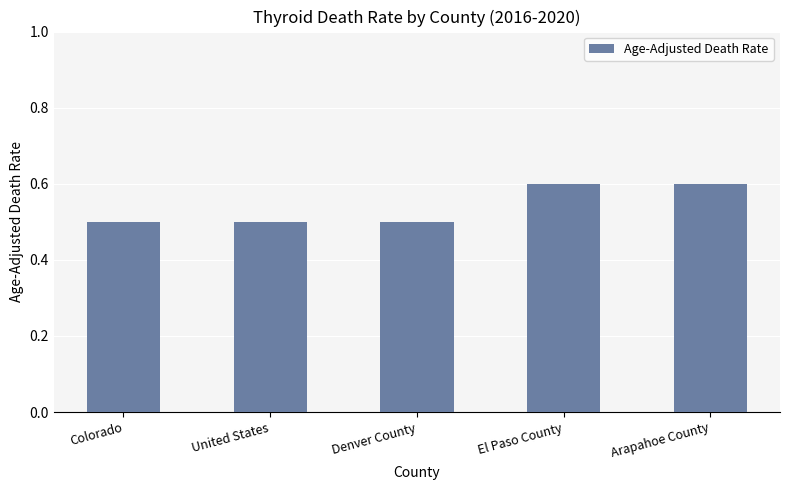

Between Arapahoe County and United States, which is larger?

Arapahoe County